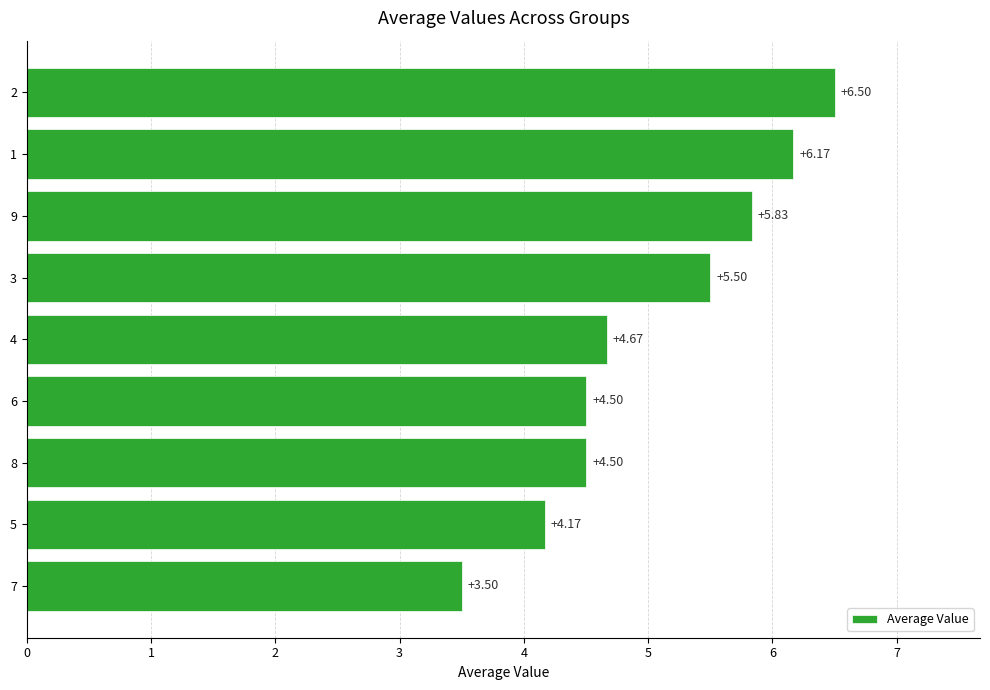

What is the change in value from 7 to 6?

+1.0